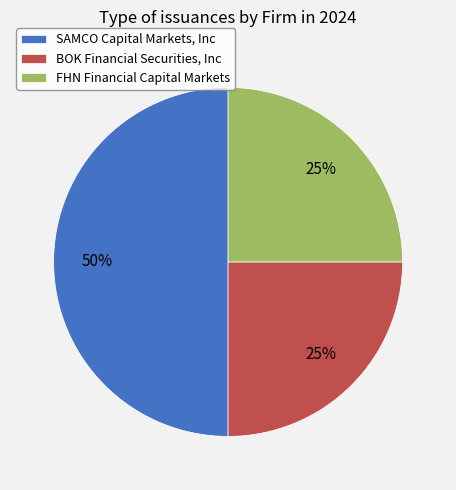

Is FHN Financial Capital Markets the majority of the pie?

No